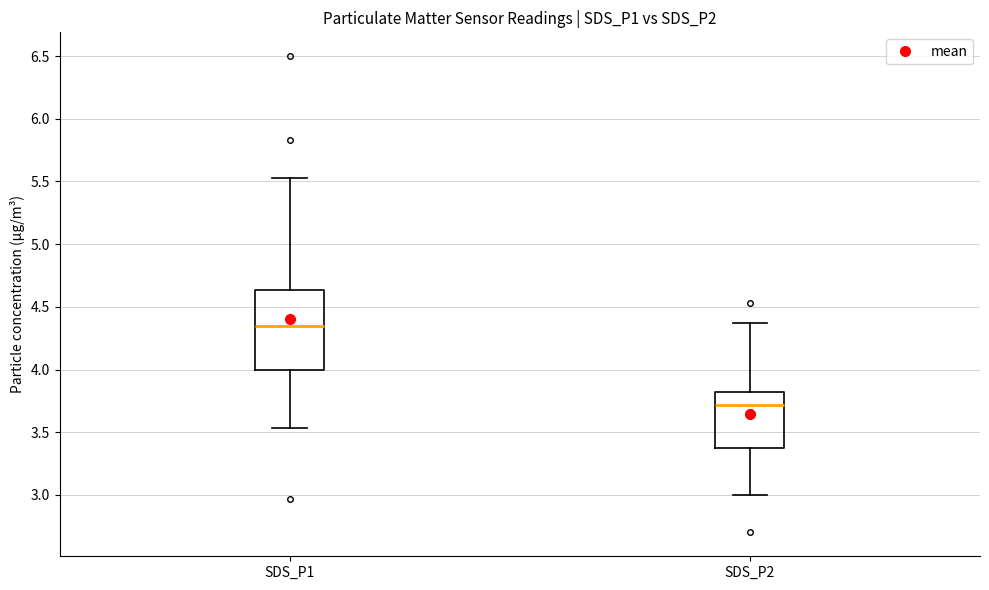

Comparing the boxes themselves (not the whiskers), which one is the tallest?

SDS_P1